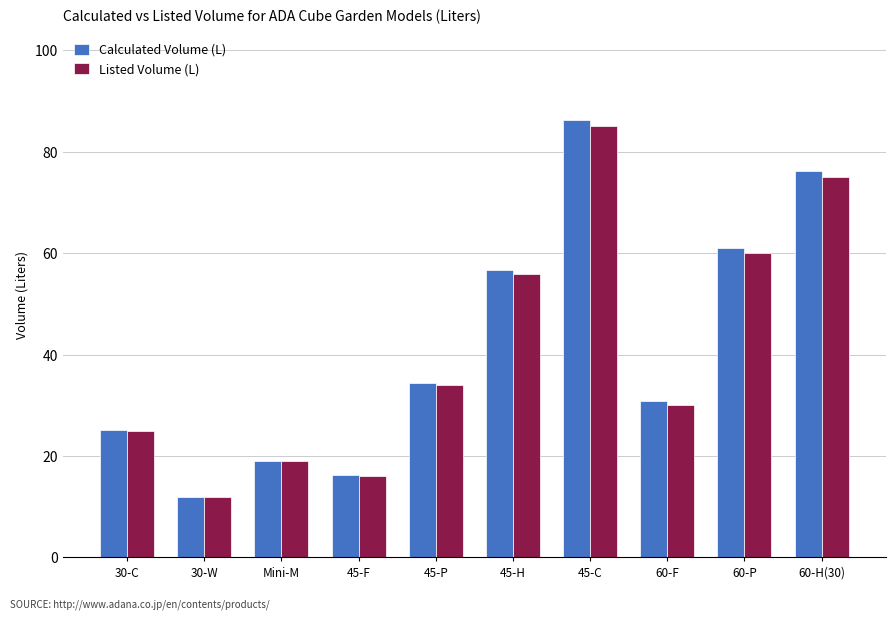

How many series are shown in this chart?

2